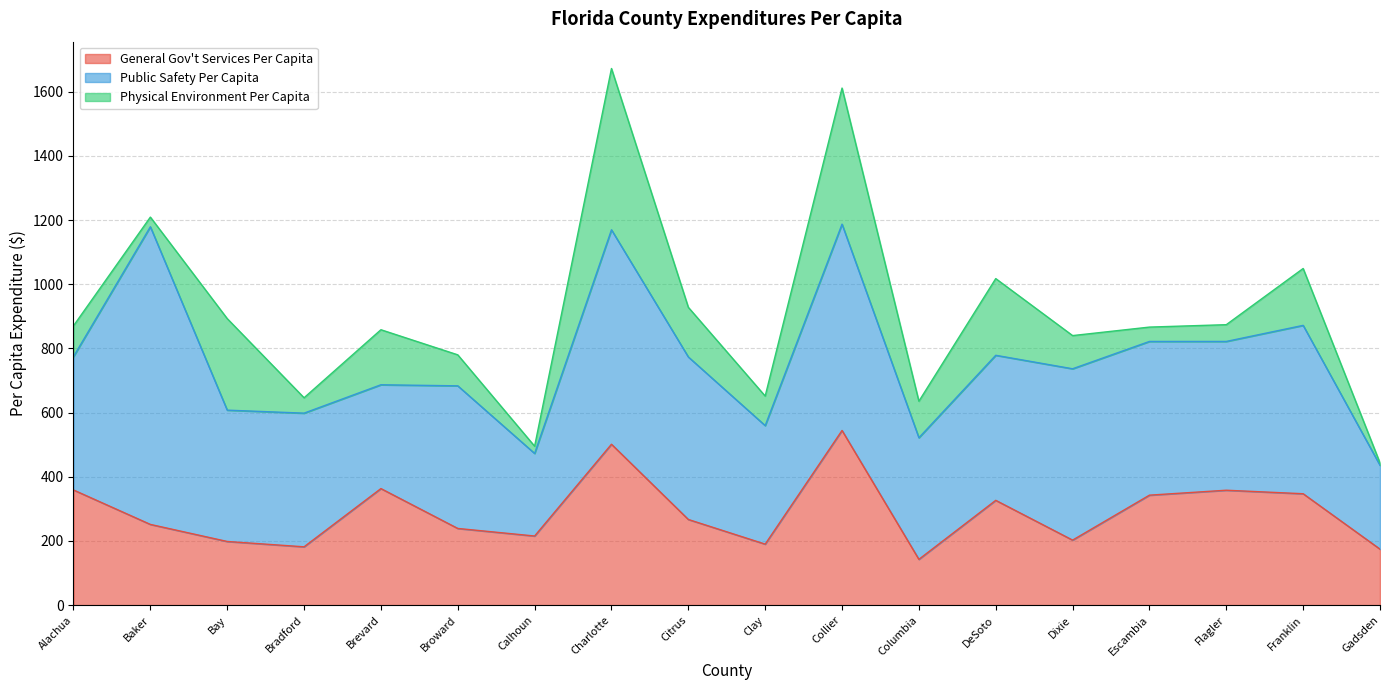

Between Bay and Escambia, which series saw the biggest shift?

Physical Environment Per Capita